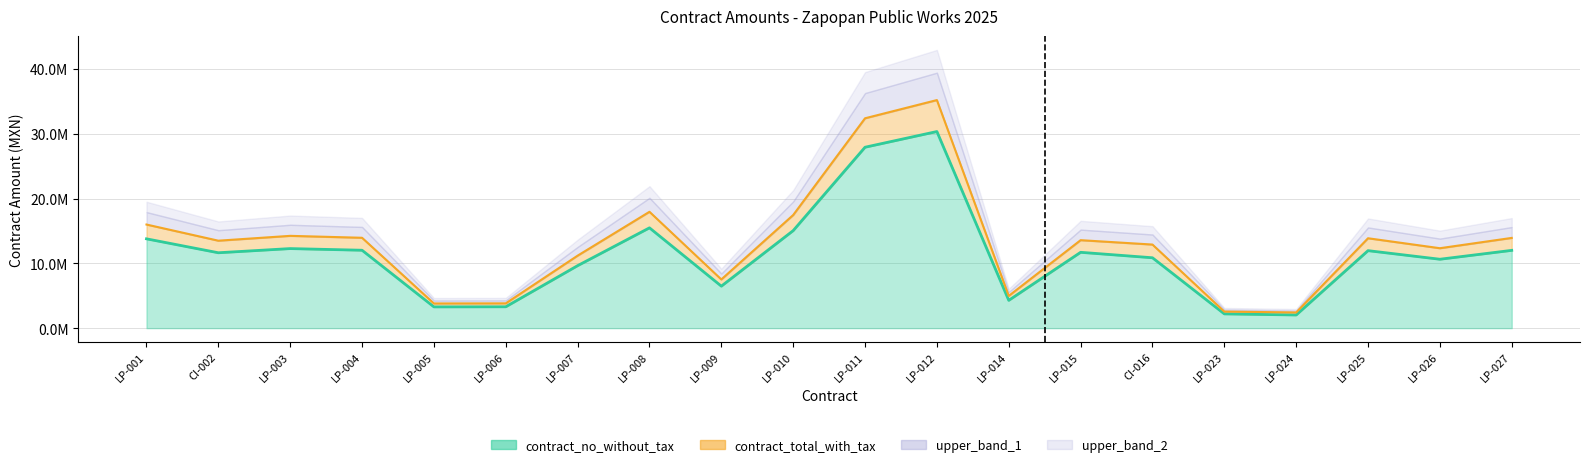

Which has a higher value, LP-024 or CI-002?

CI-002